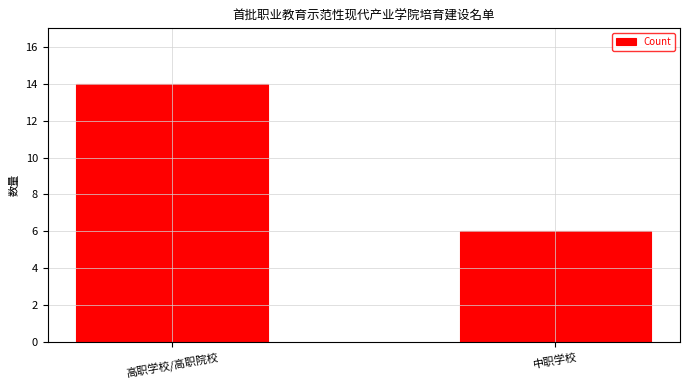

Reading right to left, extract all data points from this chart.

6	14